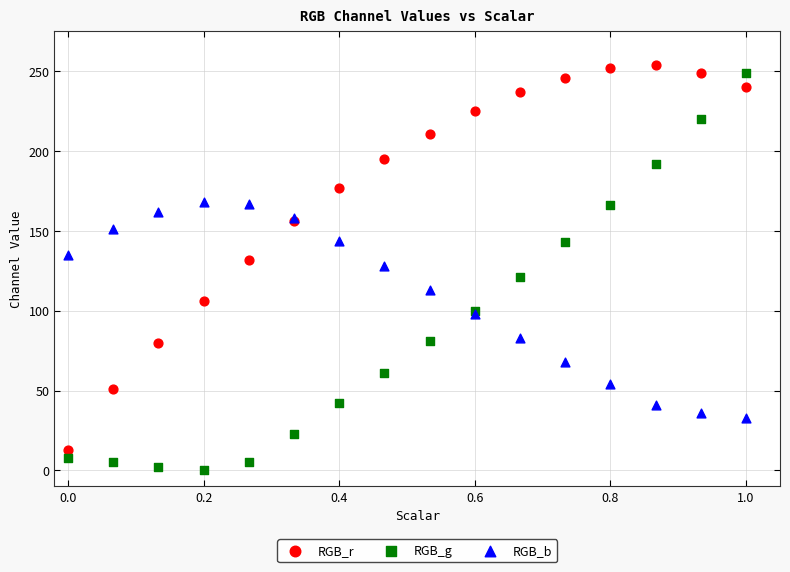

What are all the series names shown in the legend?

RGB_r, RGB_g, RGB_b